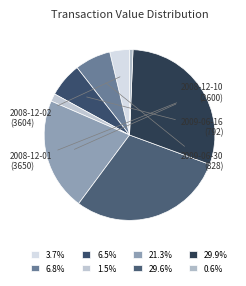

Count the number of slices in the pie.

8